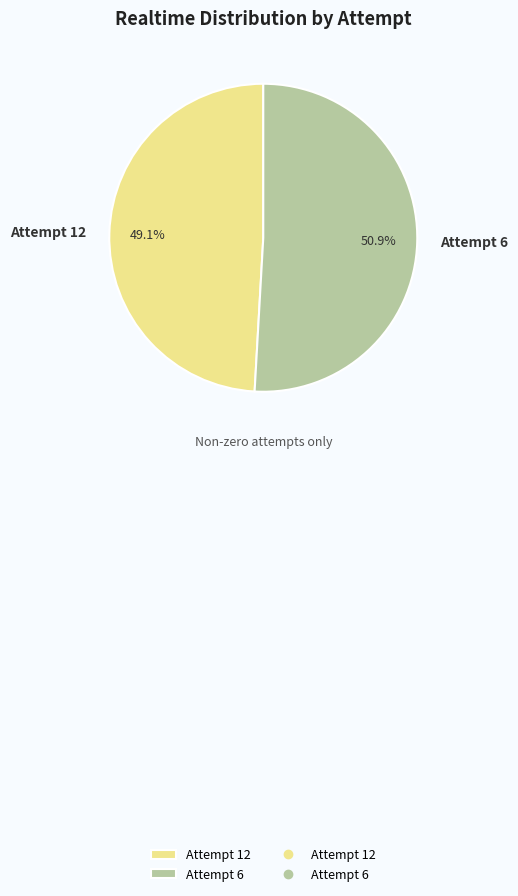

To the nearest percent, what percentage of the pie is Attempt 12?

49%